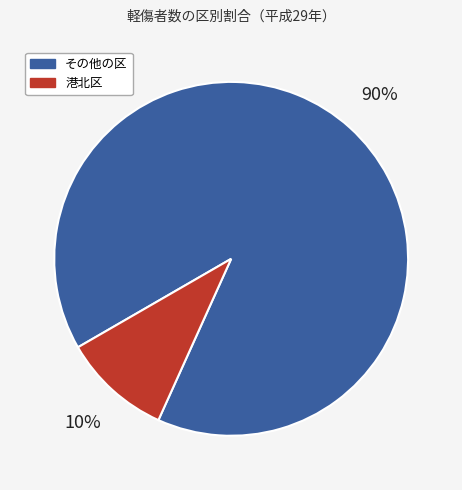

Is there any slice that represents more than half of the pie?

Yes